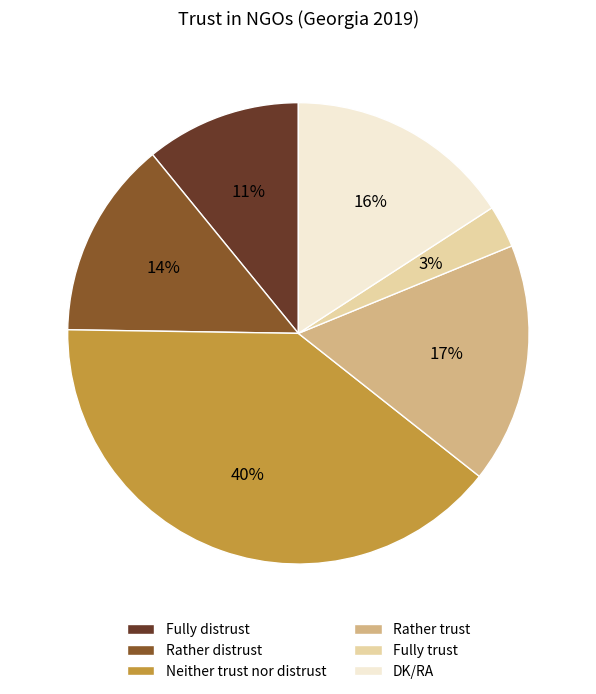

Does DK/RA represent more than half of the total?

No